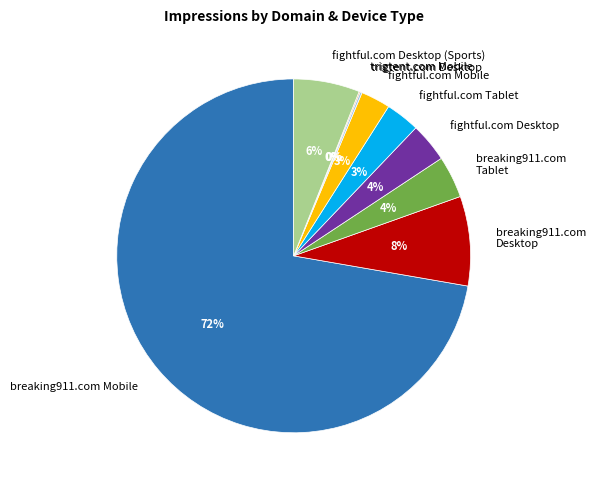

Which category has the biggest portion of the pie?

breaking911.com Mobile